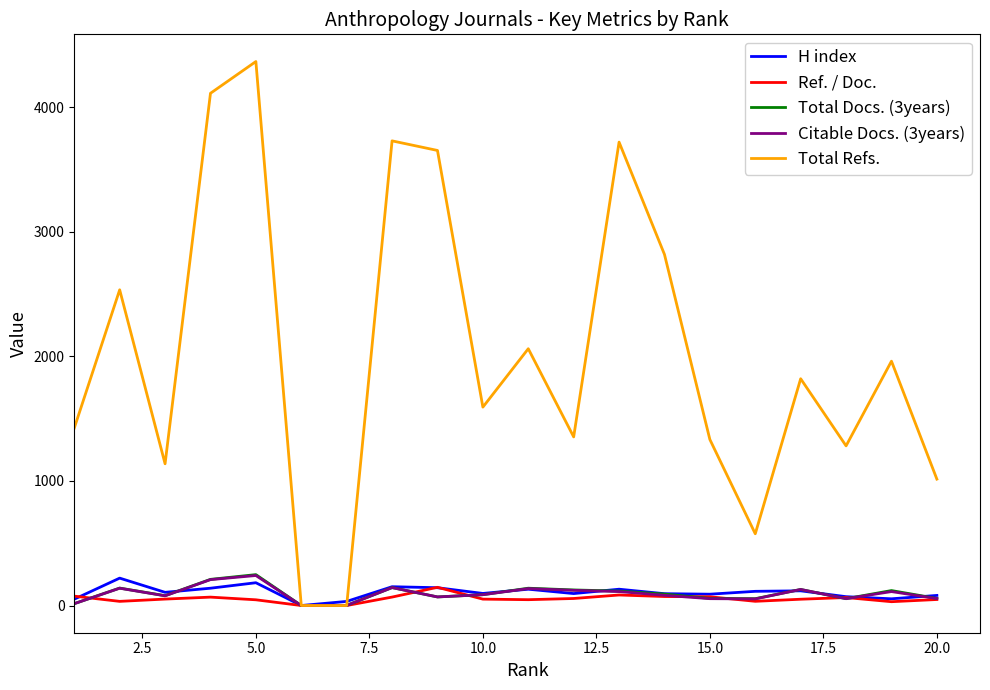

What is the highest value of the H index series?

220.0